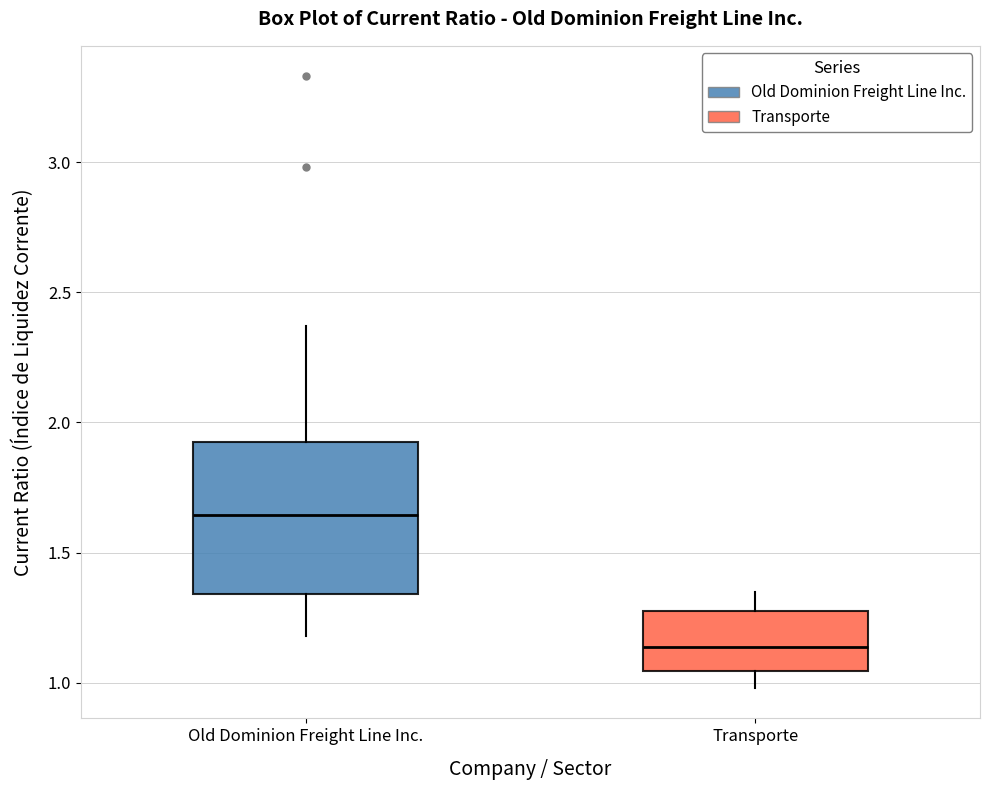

Where does the median line of the box for Transporte sit on the y-axis? The values are not printed on the chart, so give them approximately, as read against the axis.

1.15